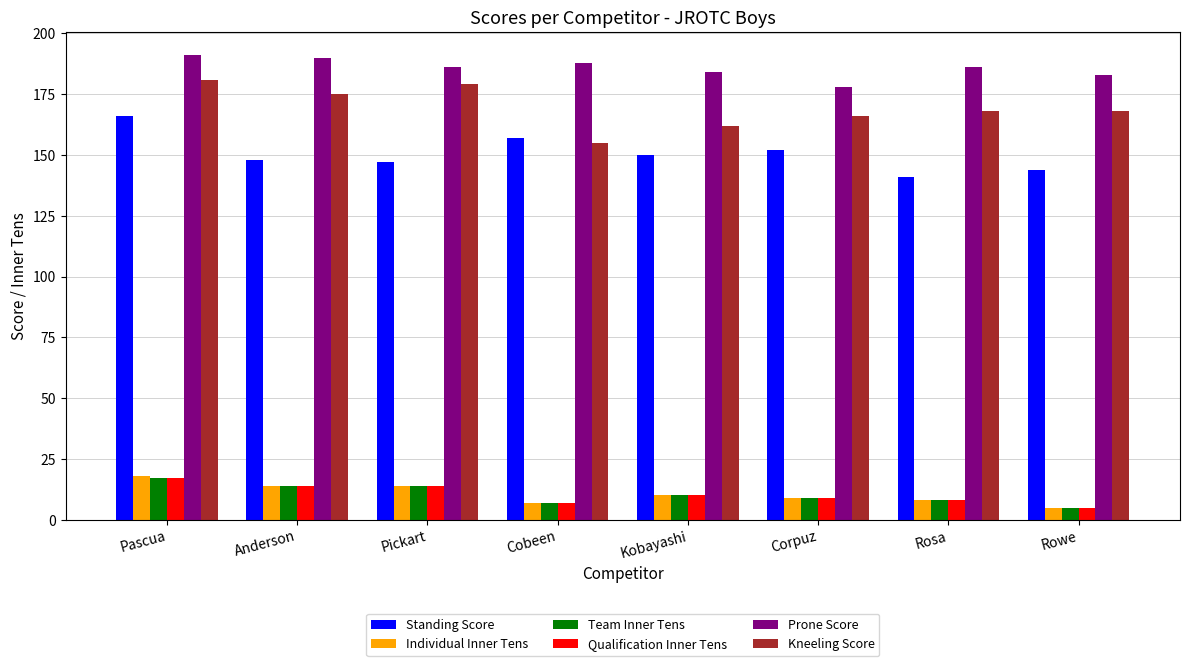

The Kneeling Score series shows 181 at Pascua. True or false?

True